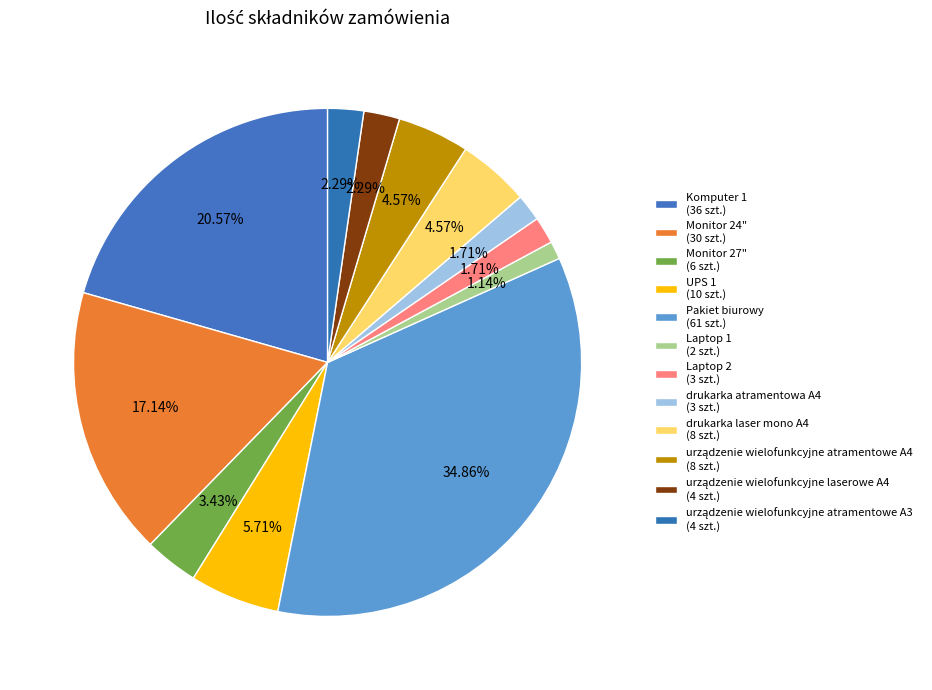

Count the number of slices in the pie.

12